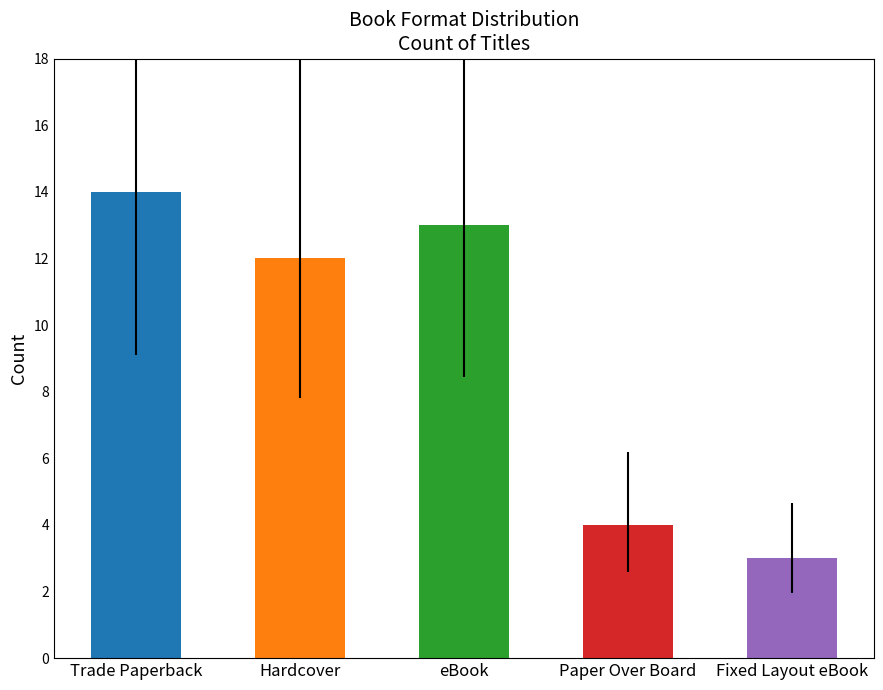

Does the chart contain any negative values?

No